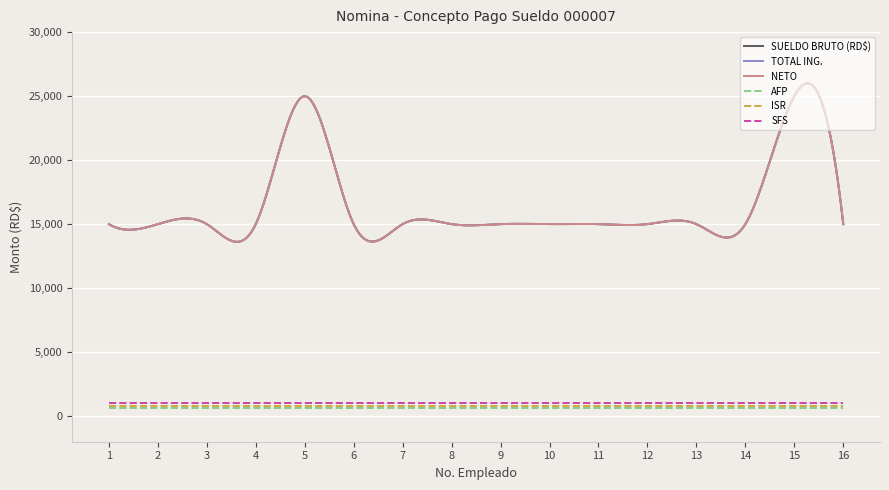

True or false: AFP and NETO cross at least once.

False